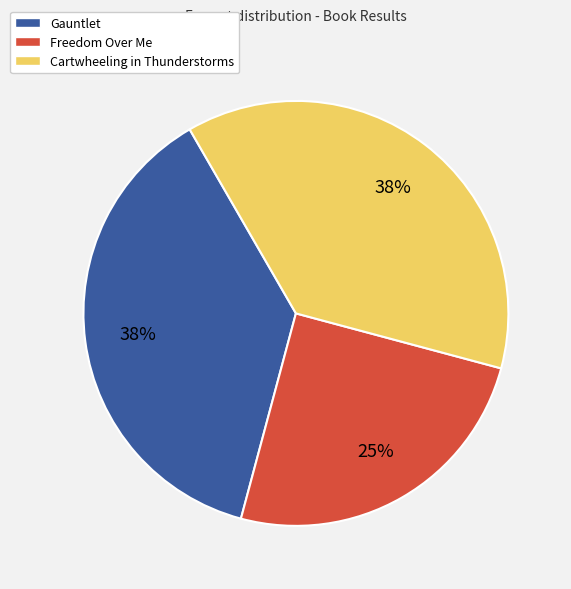

To the nearest percent, what is the average slice percentage?

33%